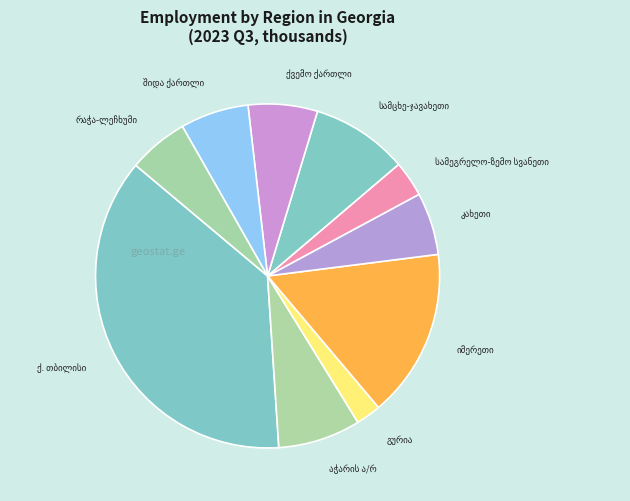

Is the sum of იმერეთი and შიდა ქართლი greater than half?

No